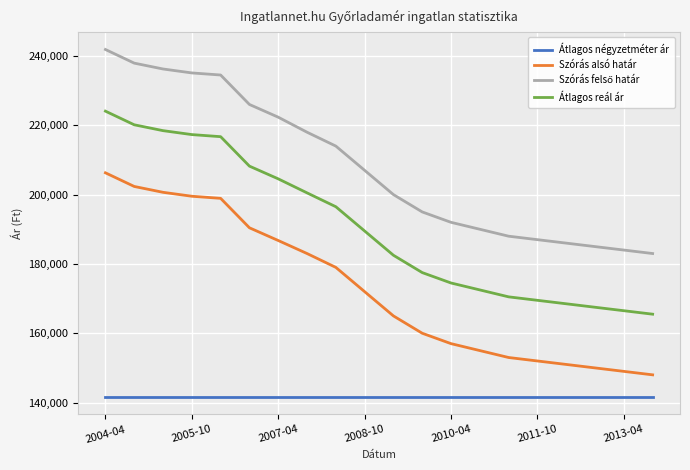

What is the difference between the maximum and minimum values in the Átlagos reál ár series?

58577